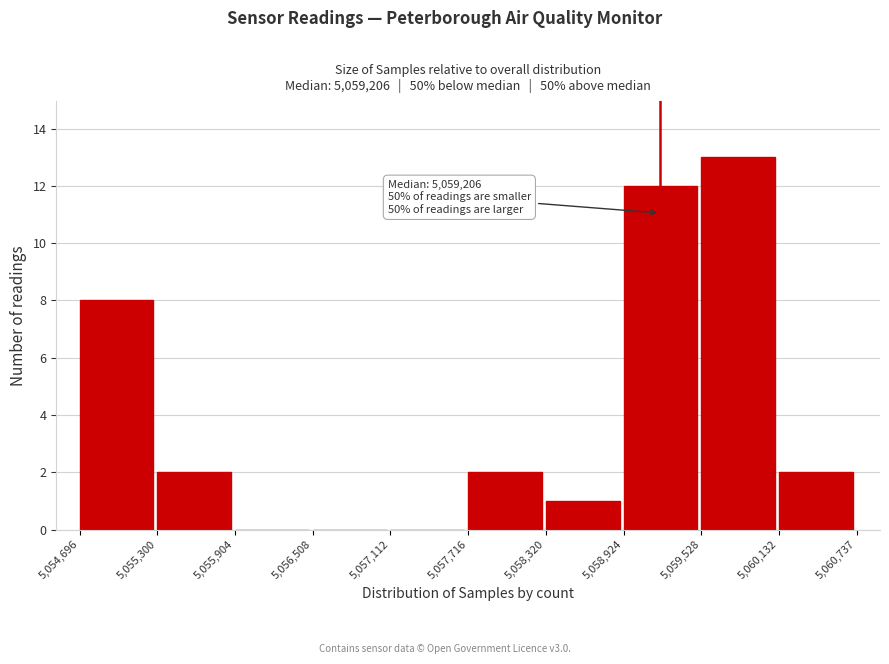

Over which range of the x-axis is the bar tallest?

5,059,528 to 5,060,132